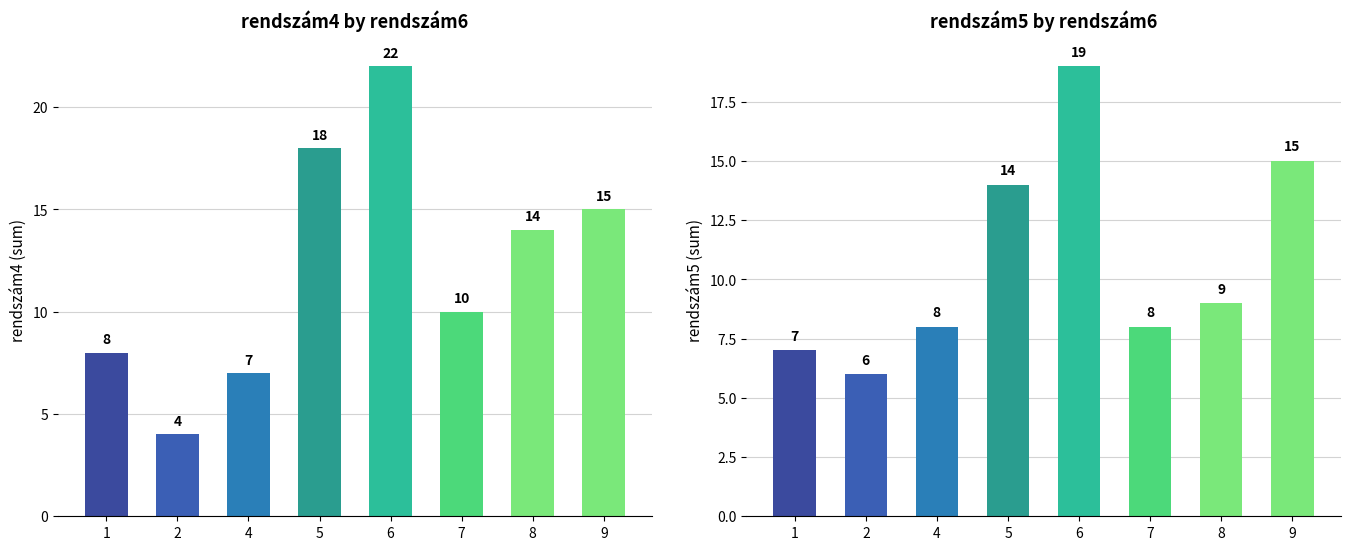

What is the value of the rendszám5 bar at the 5th from the left?

19